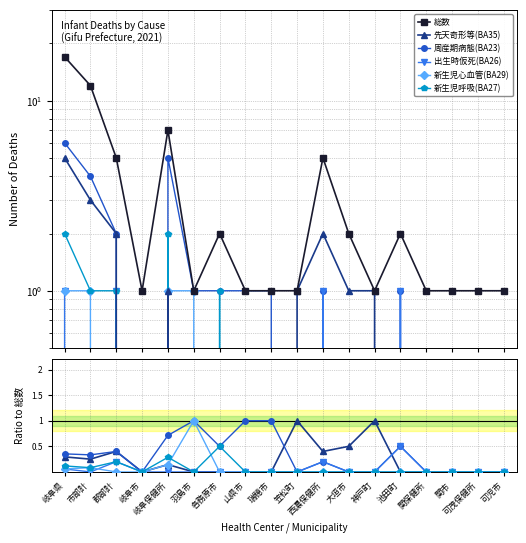

How many data points in 周産期病態(BA23) are above 0?

10